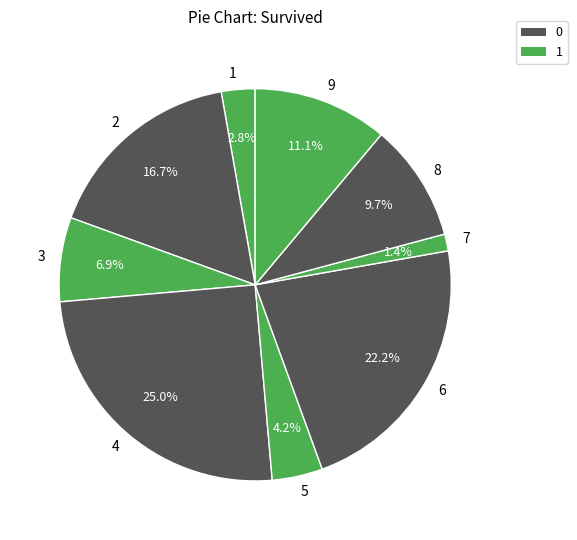

Between 4 and 9, which is larger?

4